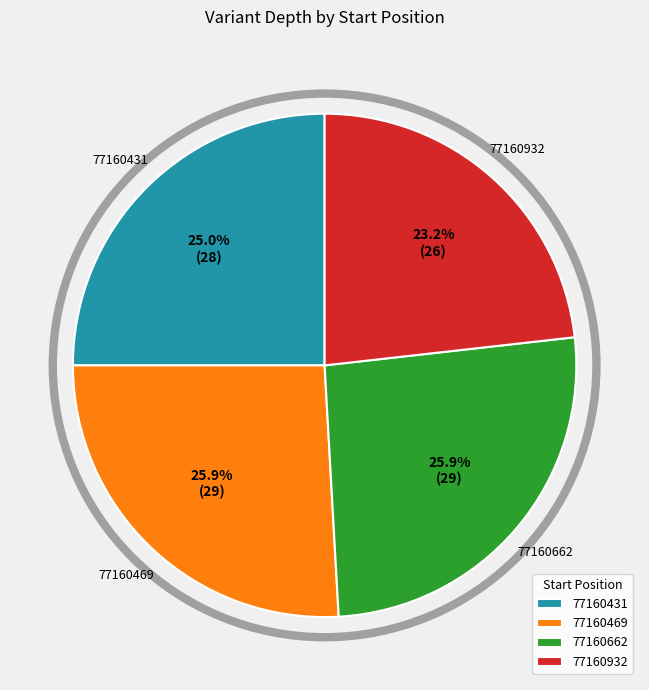

What is the smallest slice in the pie chart?

77160932